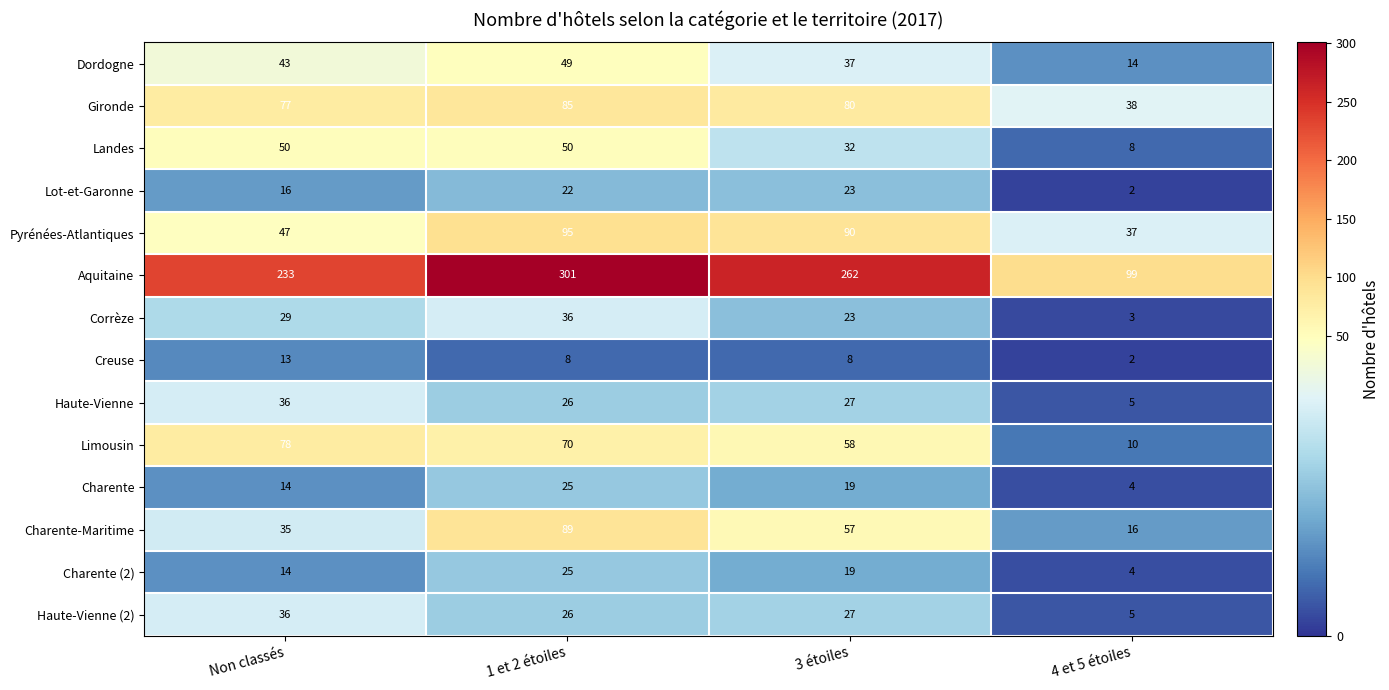

What is the minimum value for Aquitaine?

99